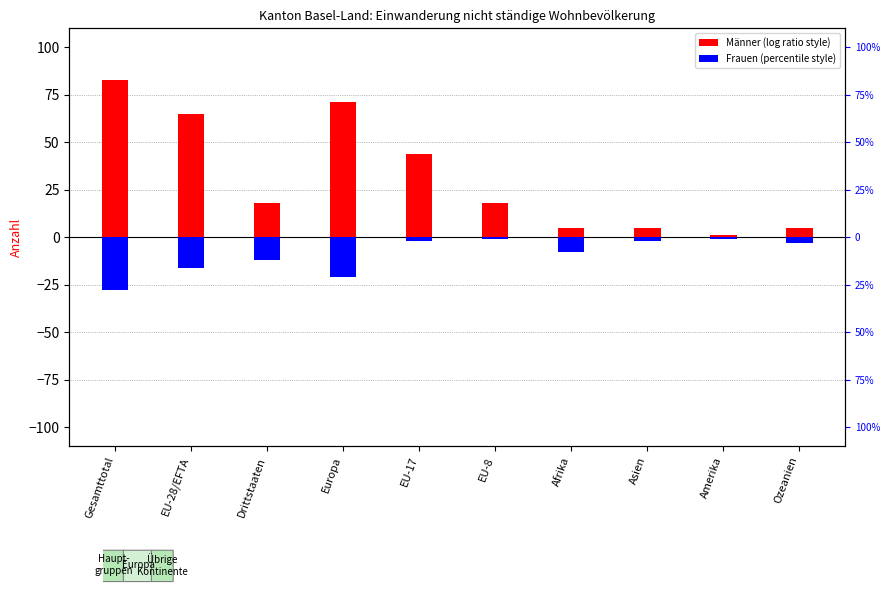

Is the value of Männer at EU-28/EFTA greater than the value of Frauen at Asien?

Yes